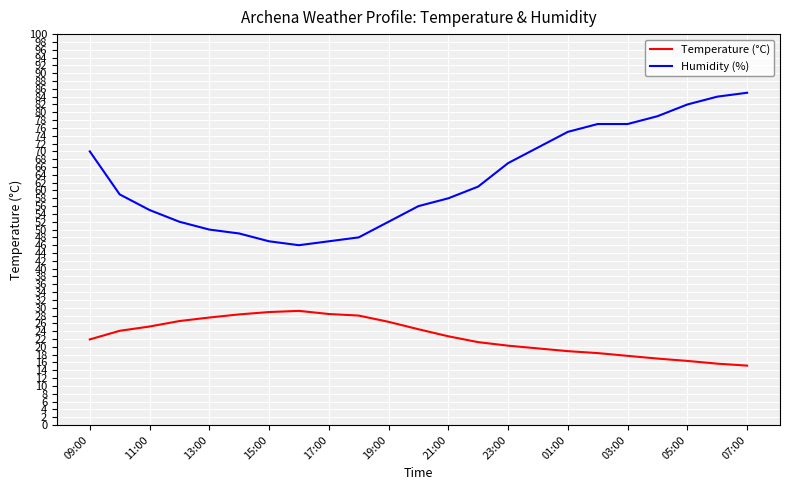

Which series has the largest total across all categories?

Humidity (%)